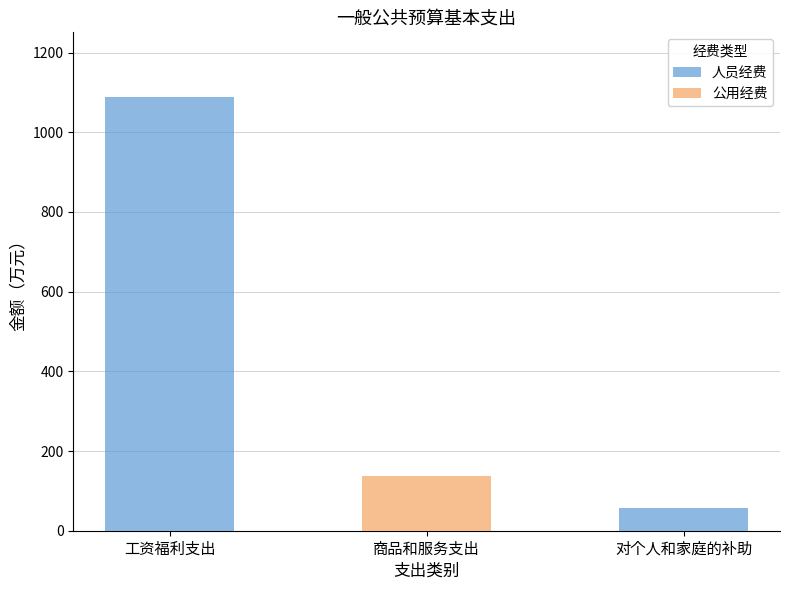

At which label does 人员经费 reach its peak?

工资福利支出